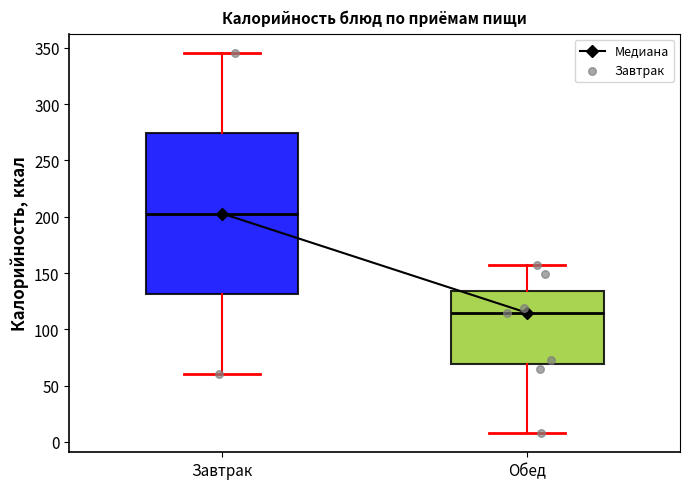

Which box's median line is the lowest?

Обед